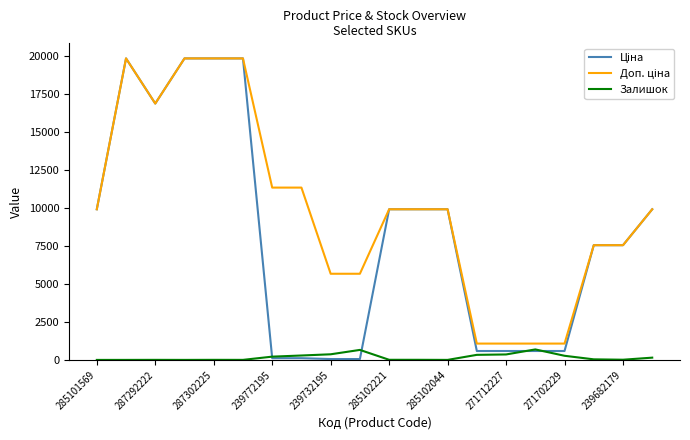

What is the maximum value shown in the chart?

19831.1